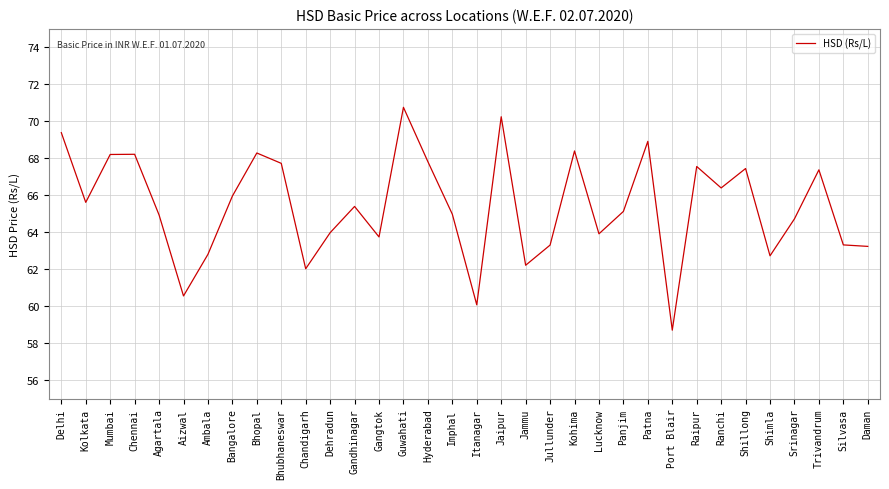

Does the chart have visible grid lines?

Yes